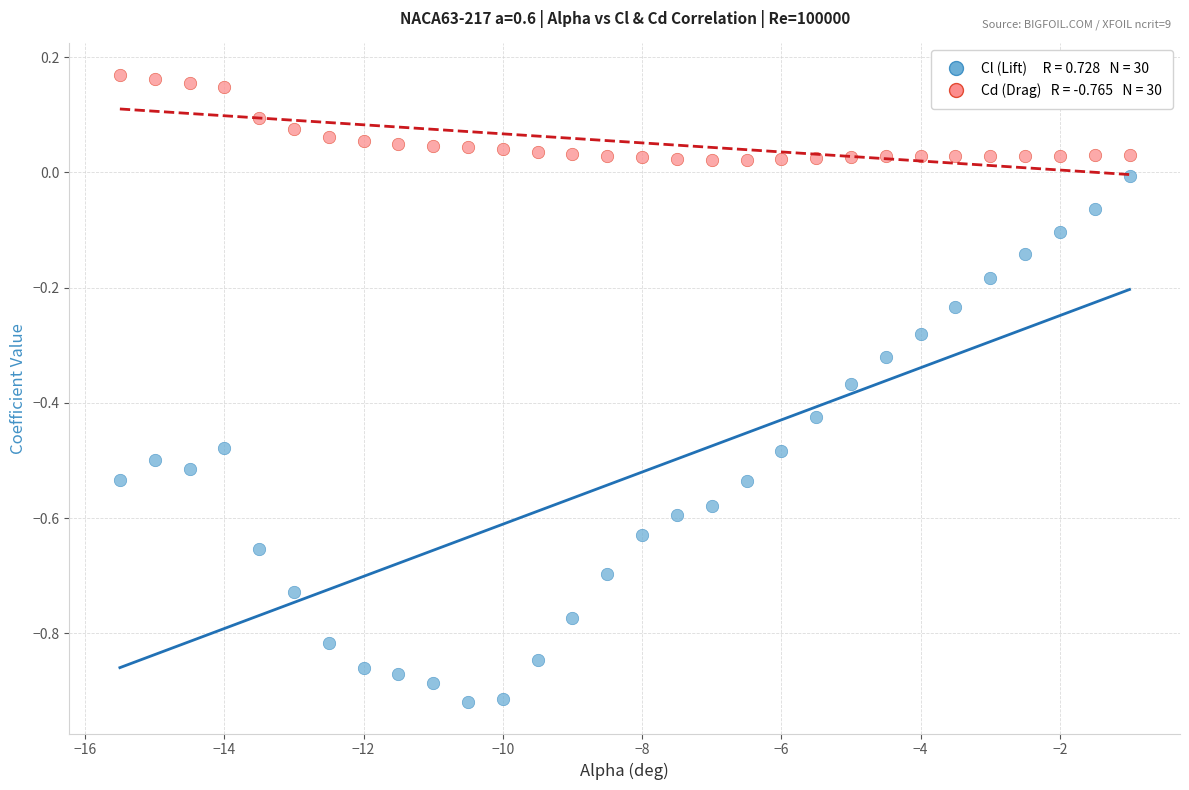

Across all data points, what is the range of X values (max minus min)?

14.5